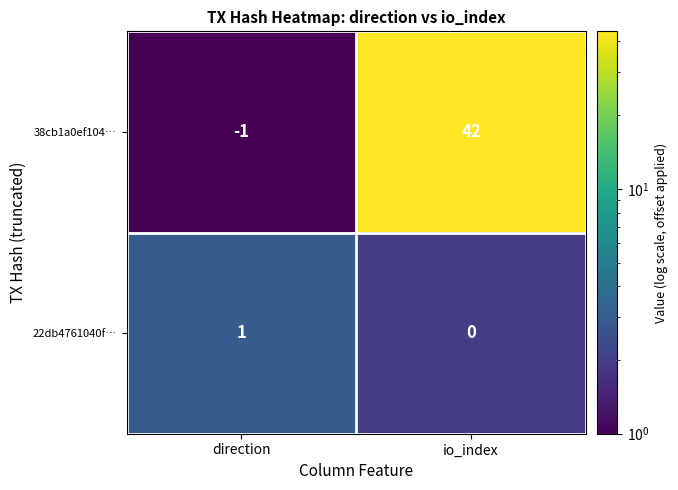

What is the total value across all series at direction?

0